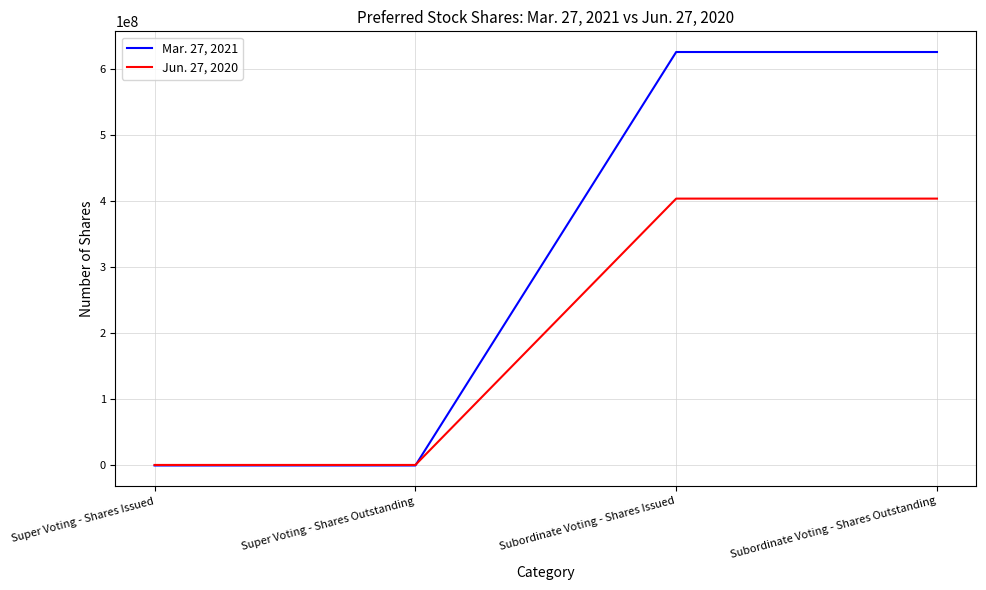

Which series has the largest total across all categories?

Mar. 27, 2021